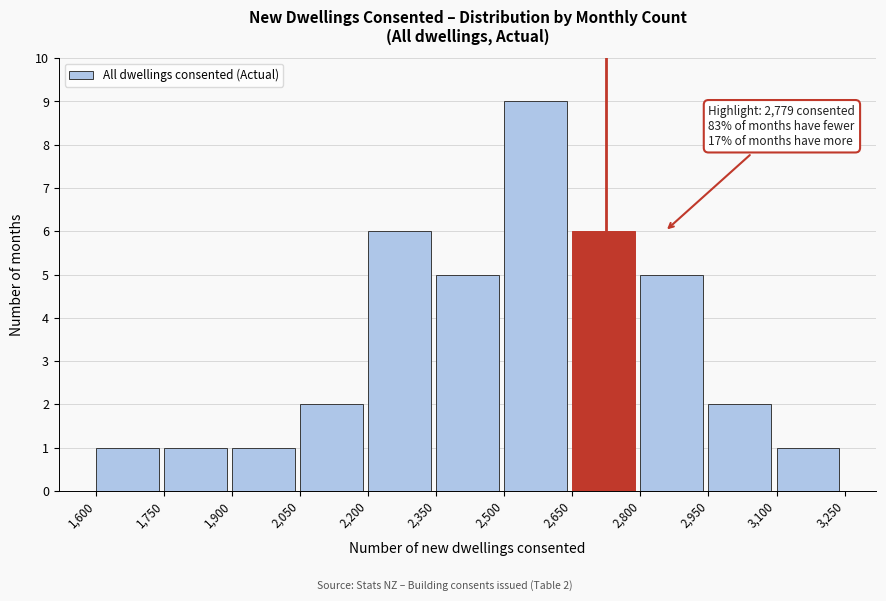

Over which range of the x-axis is the bar tallest?

2,500 to 2,650